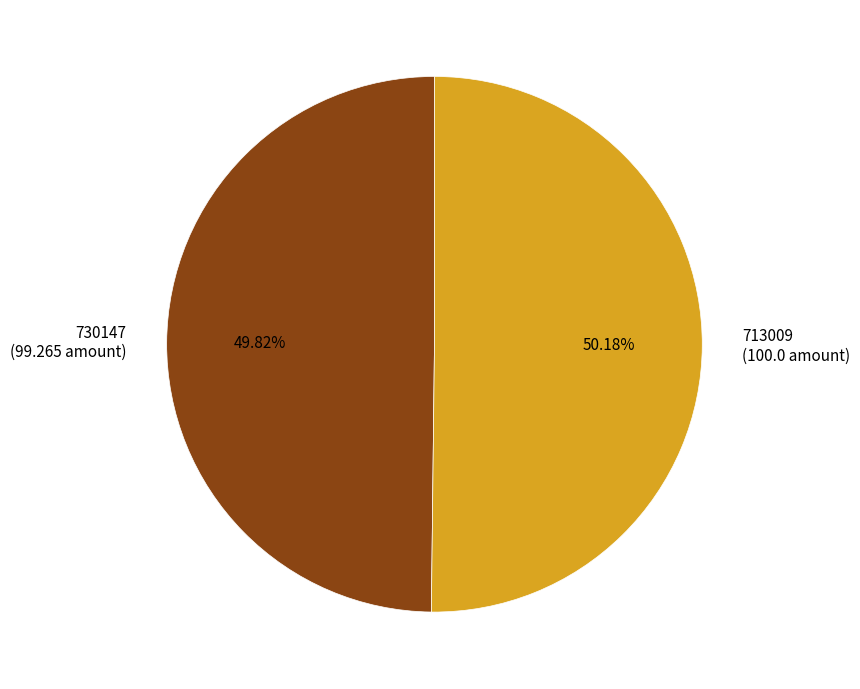

To the nearest percent, what percentage of the pie is 730147?

50%